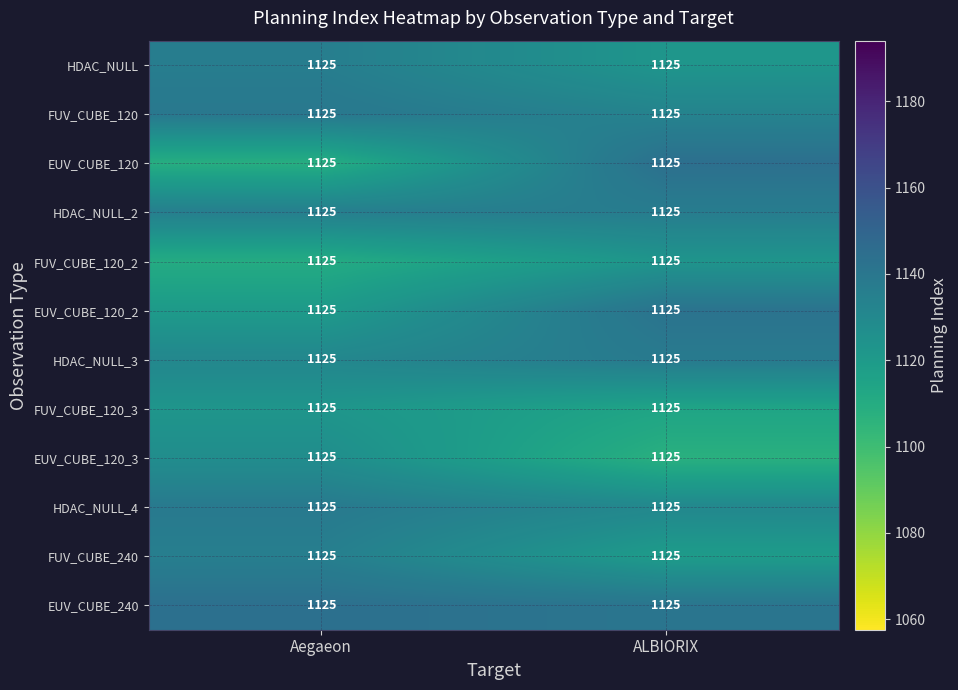

Reading left to right, extract all data points from this chart.

HDAC_NULL: Aegaeon=1125.0	ALBIORIX=1125.0
FUV_CUBE_120: Aegaeon=1125.0	ALBIORIX=1125.0
EUV_CUBE_120: Aegaeon=1125.0	ALBIORIX=1125.0
HDAC_NULL_2: Aegaeon=1125.0	ALBIORIX=1125.0
FUV_CUBE_120_2: Aegaeon=1125.0	ALBIORIX=1125.0
EUV_CUBE_120_2: Aegaeon=1125.0	ALBIORIX=1125.0
HDAC_NULL_3: Aegaeon=1125.0	ALBIORIX=1125.0
FUV_CUBE_120_3: Aegaeon=1125.0	ALBIORIX=1125.0
EUV_CUBE_120_3: Aegaeon=1125.0	ALBIORIX=1125.0
HDAC_NULL_4: Aegaeon=1125.0	ALBIORIX=1125.0
FUV_CUBE_240: Aegaeon=1125.0	ALBIORIX=1125.0
EUV_CUBE_240: Aegaeon=1125.0	ALBIORIX=1125.0